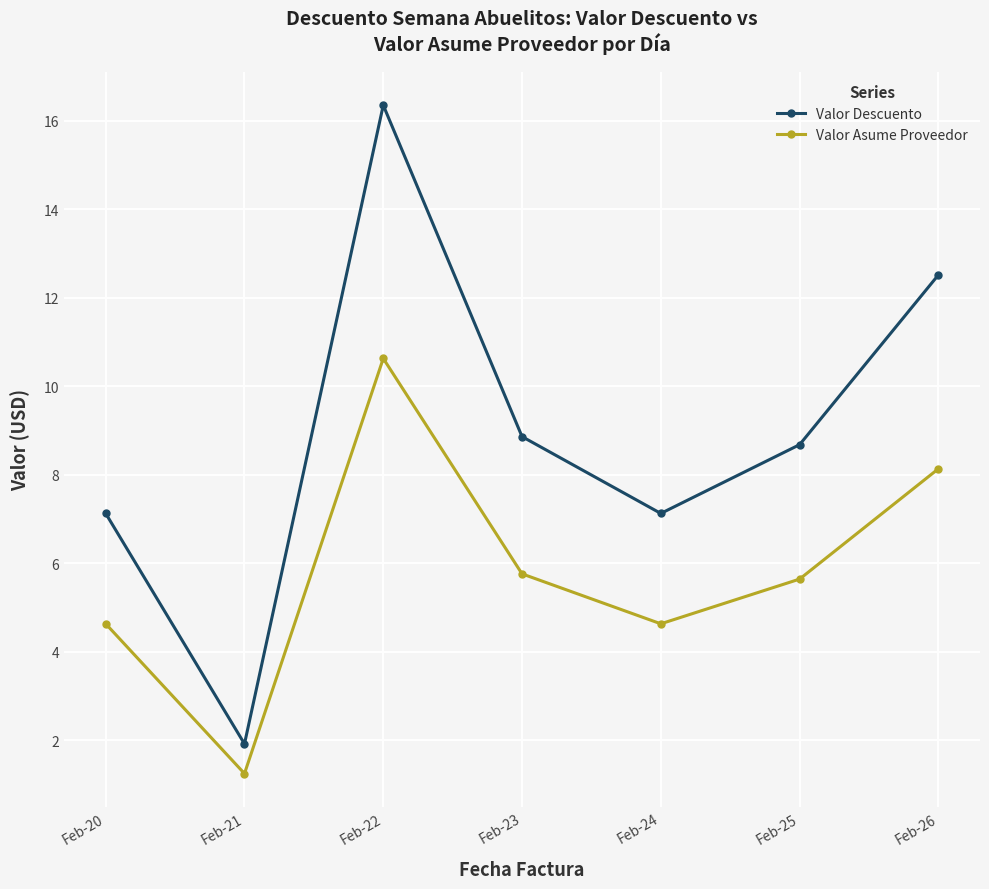

What is the sum of all Valor Asume Proveedor values?

40.7